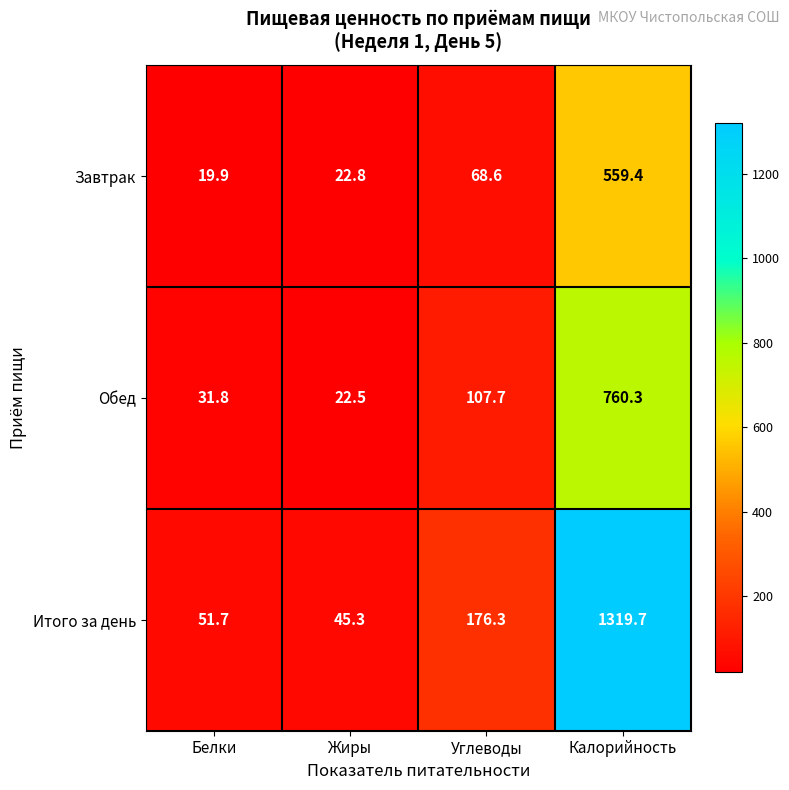

Rank the series by their average value, from lowest to highest.

Завтрак, Обед, Итого за день